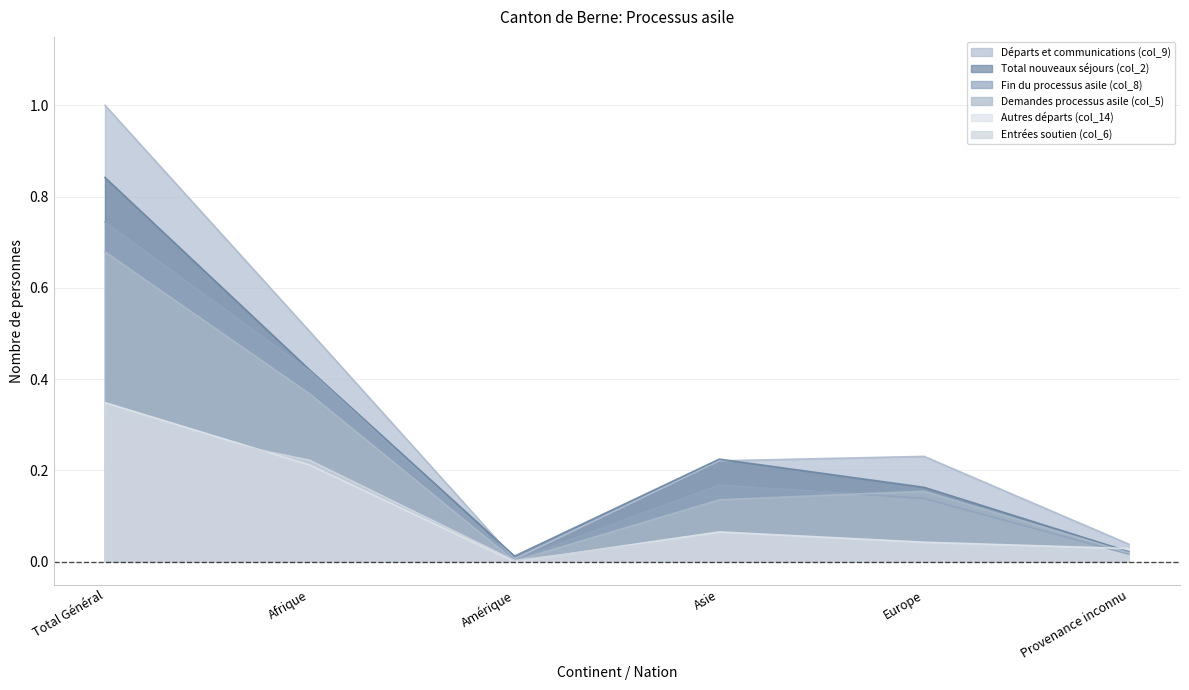

True or false: Entrées soutien (col_6) has more than 1 points higher than both neighbors.

False